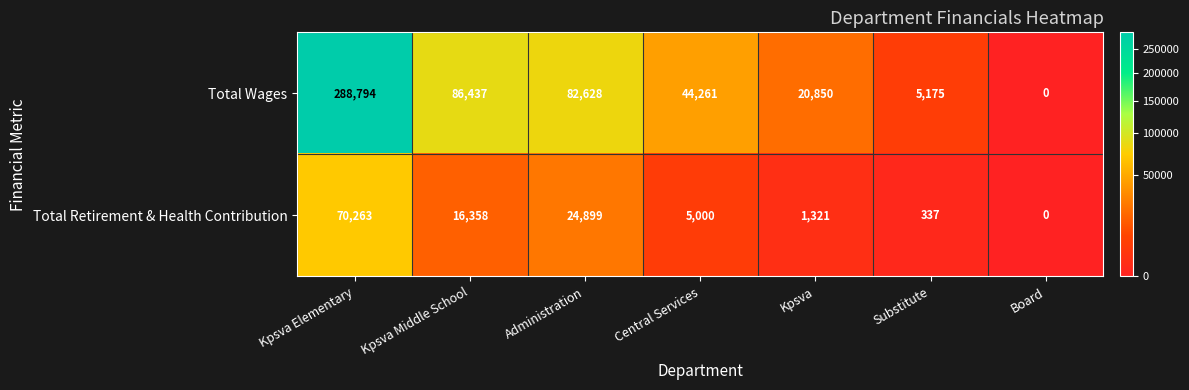

Which series has the largest total across all categories?

Total Wages